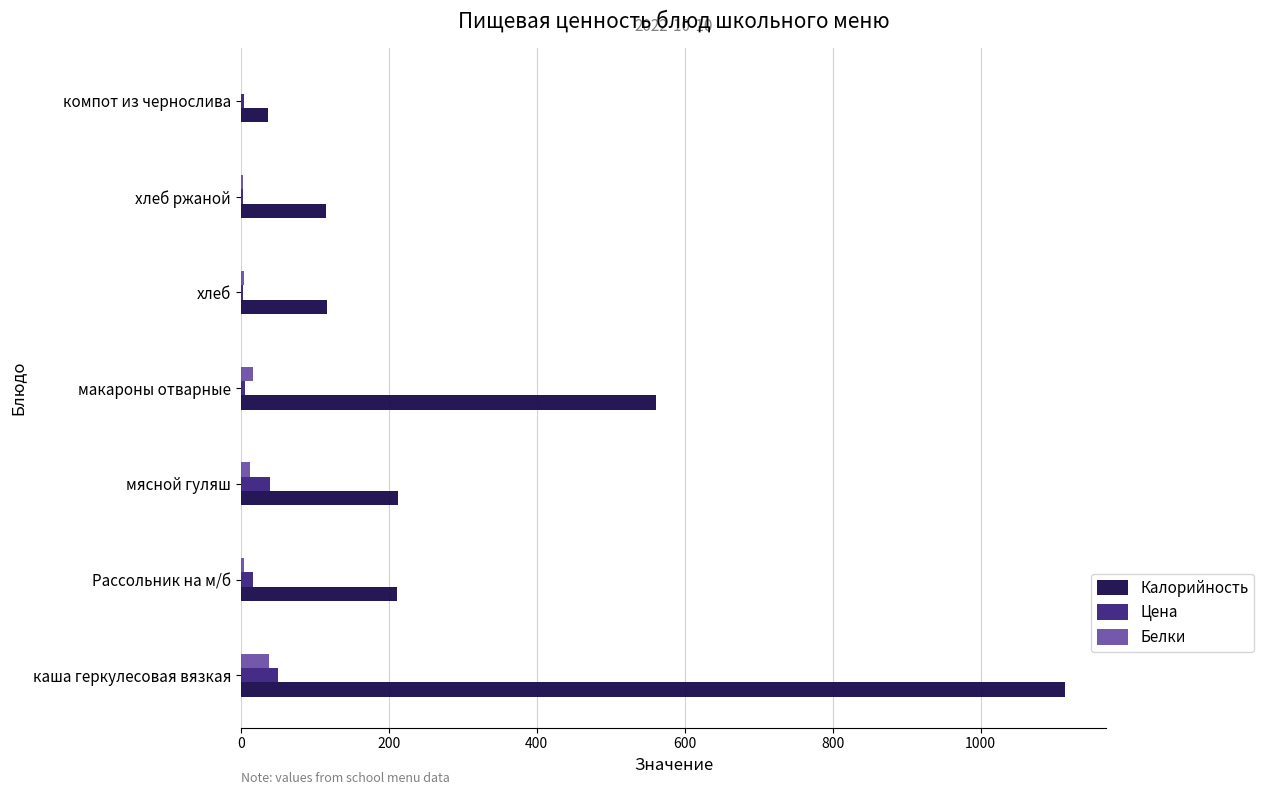

Where is Цена nearest to the value 26?

Рассольник на м/б